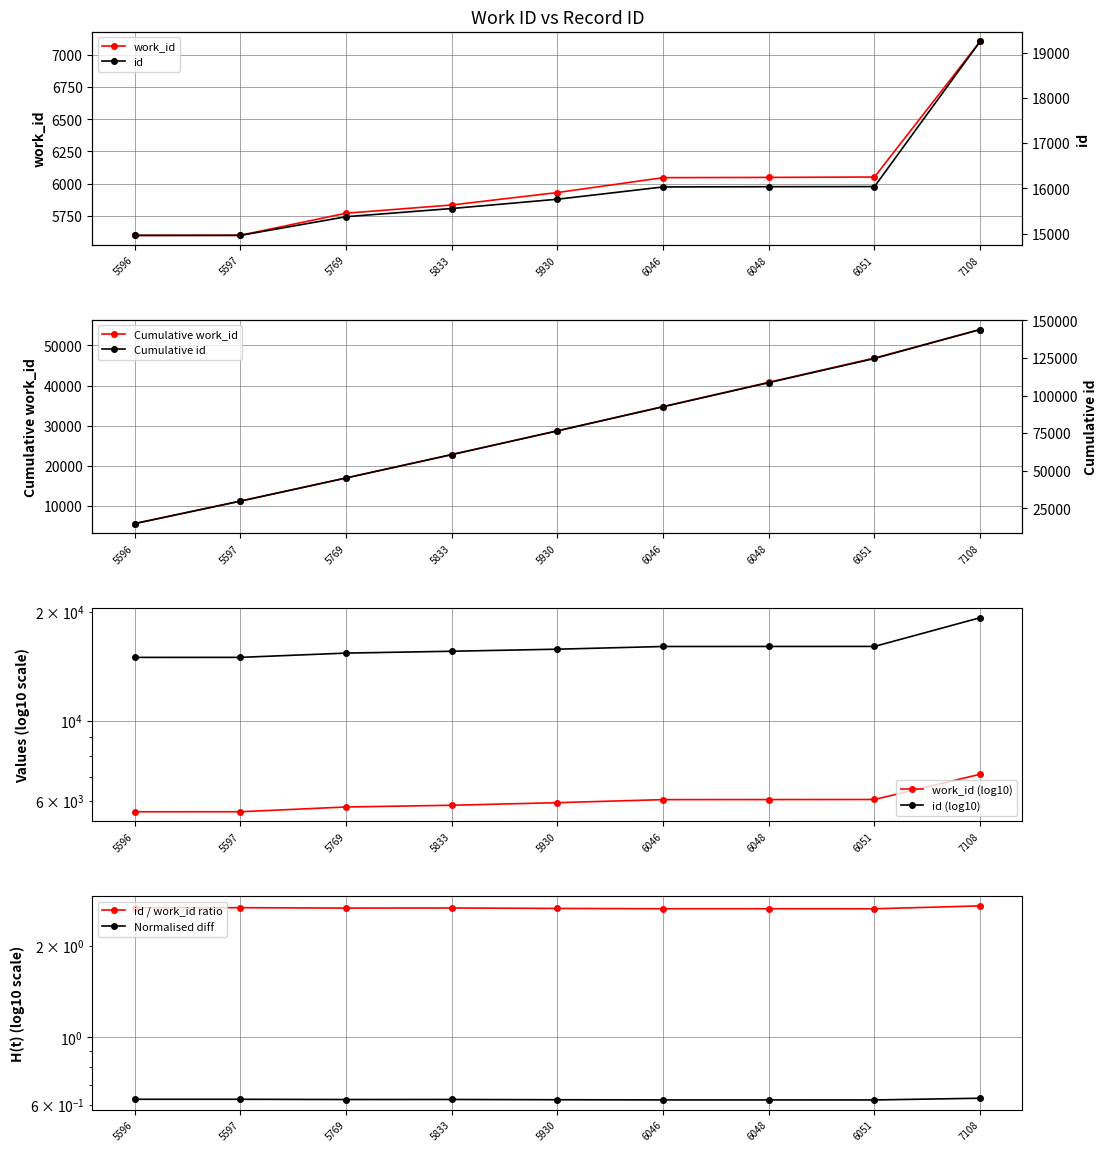

Which series changed the most between 5597 and 6048?

id